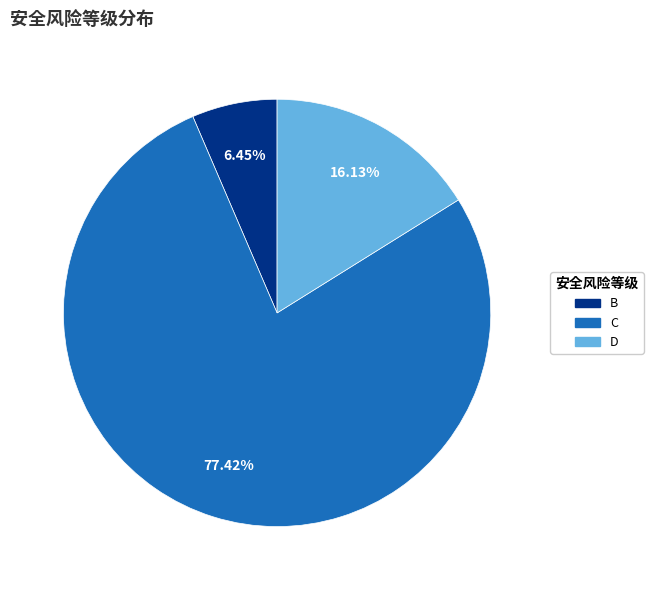

The B slice represents 21% of the pie. True or false?

False